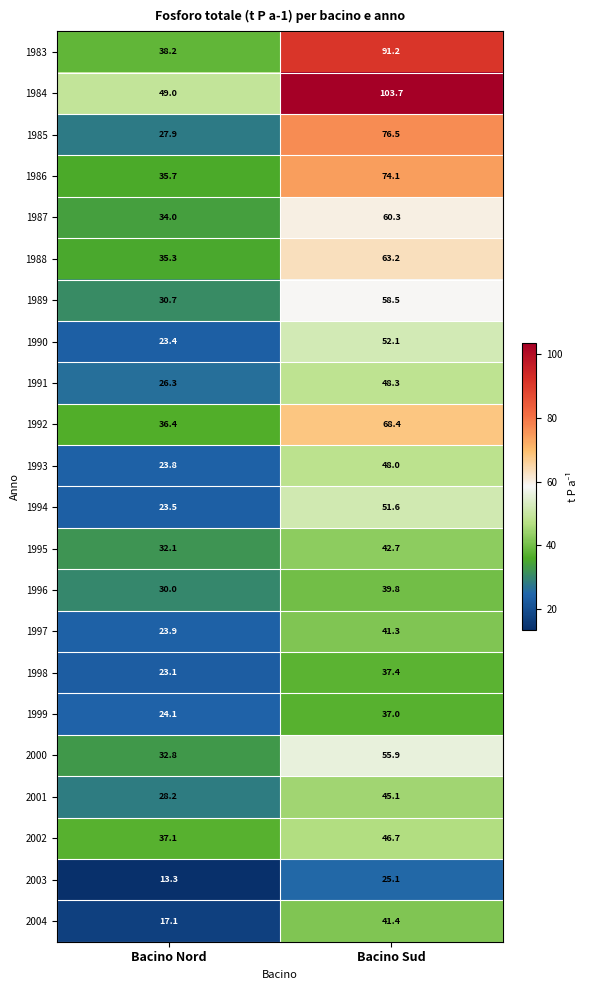

Is it true that 1991 equals 14.4 at Bacino Nord?

False